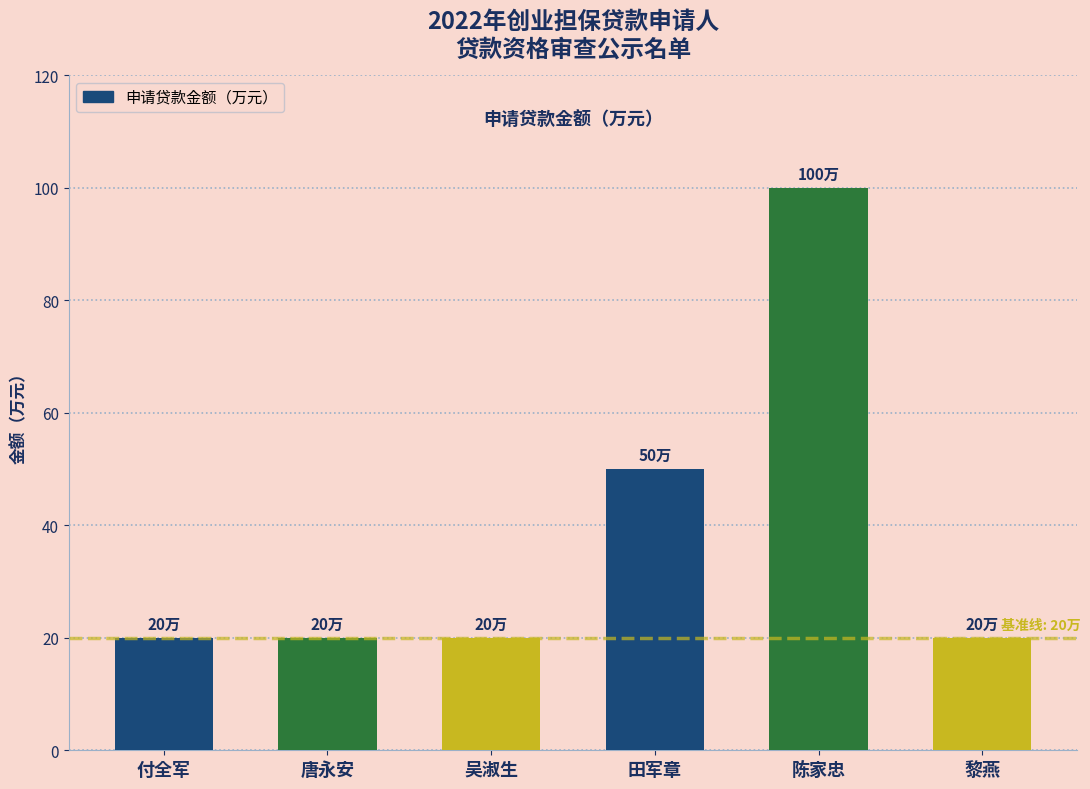

Reading right to left, list all the values displayed in this chart.

黎燕=20	陈家忠=100	田军章=50	吴淑生=20	唐永安=20	付全军=20